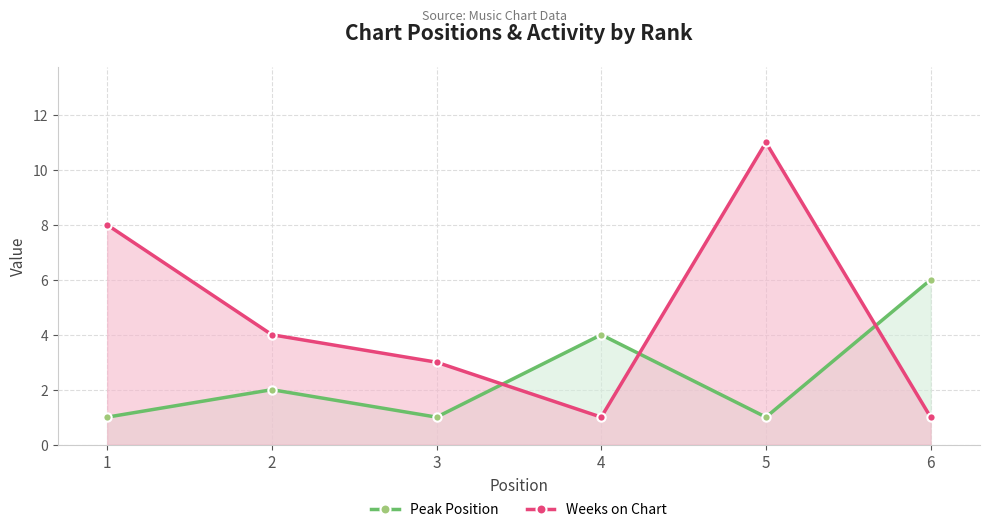

The value of Peak Position at 2 is 2. True or false?

True